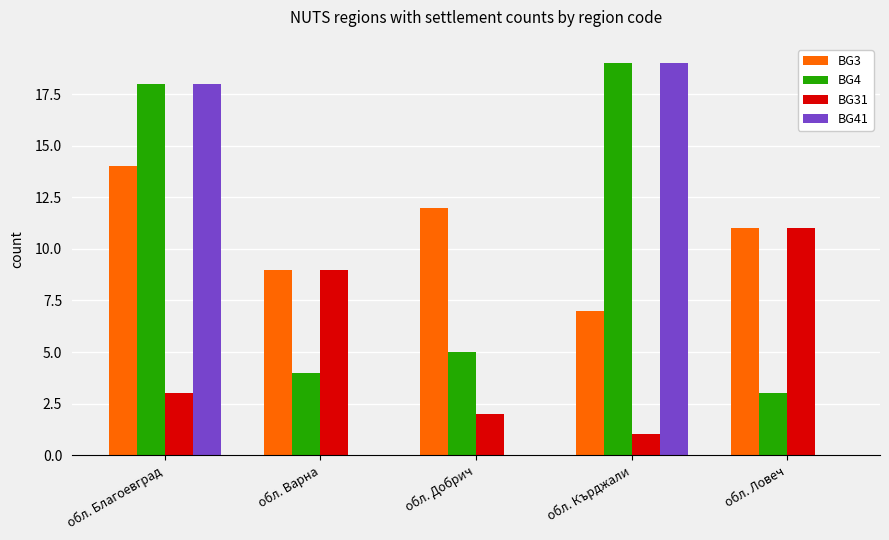

Does the chart contain stacked bars?

No